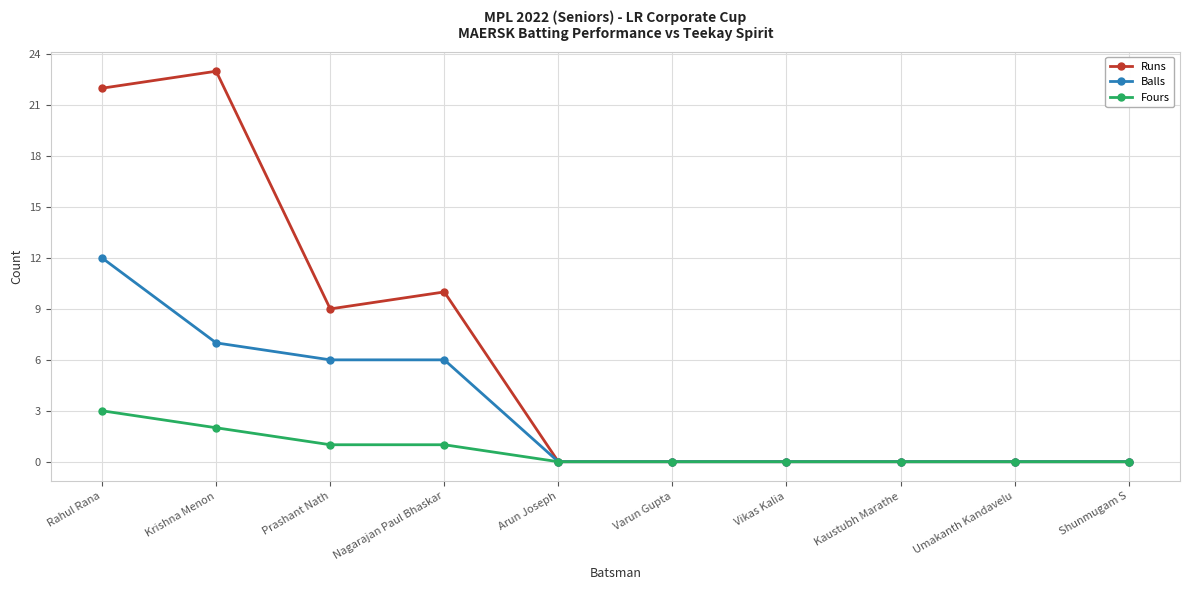

At how many categories does at least one series exceed 14?

2